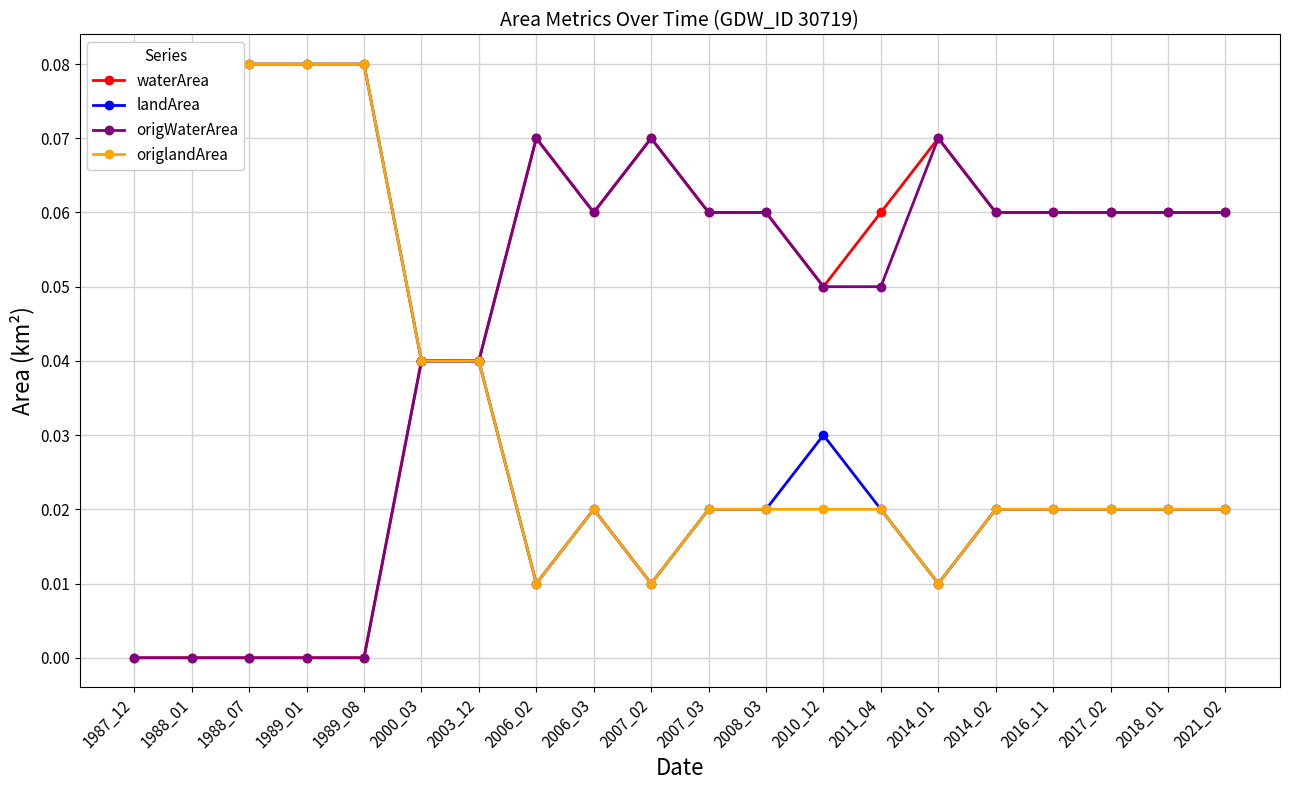

True or false: origWaterArea has more than 0 interior local peaks.

True